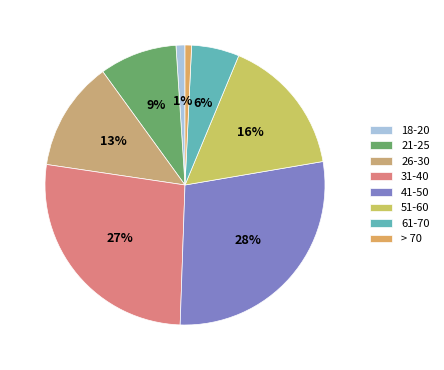

What is the ratio of the value at 18-20 to the value at 21-25?

0.1